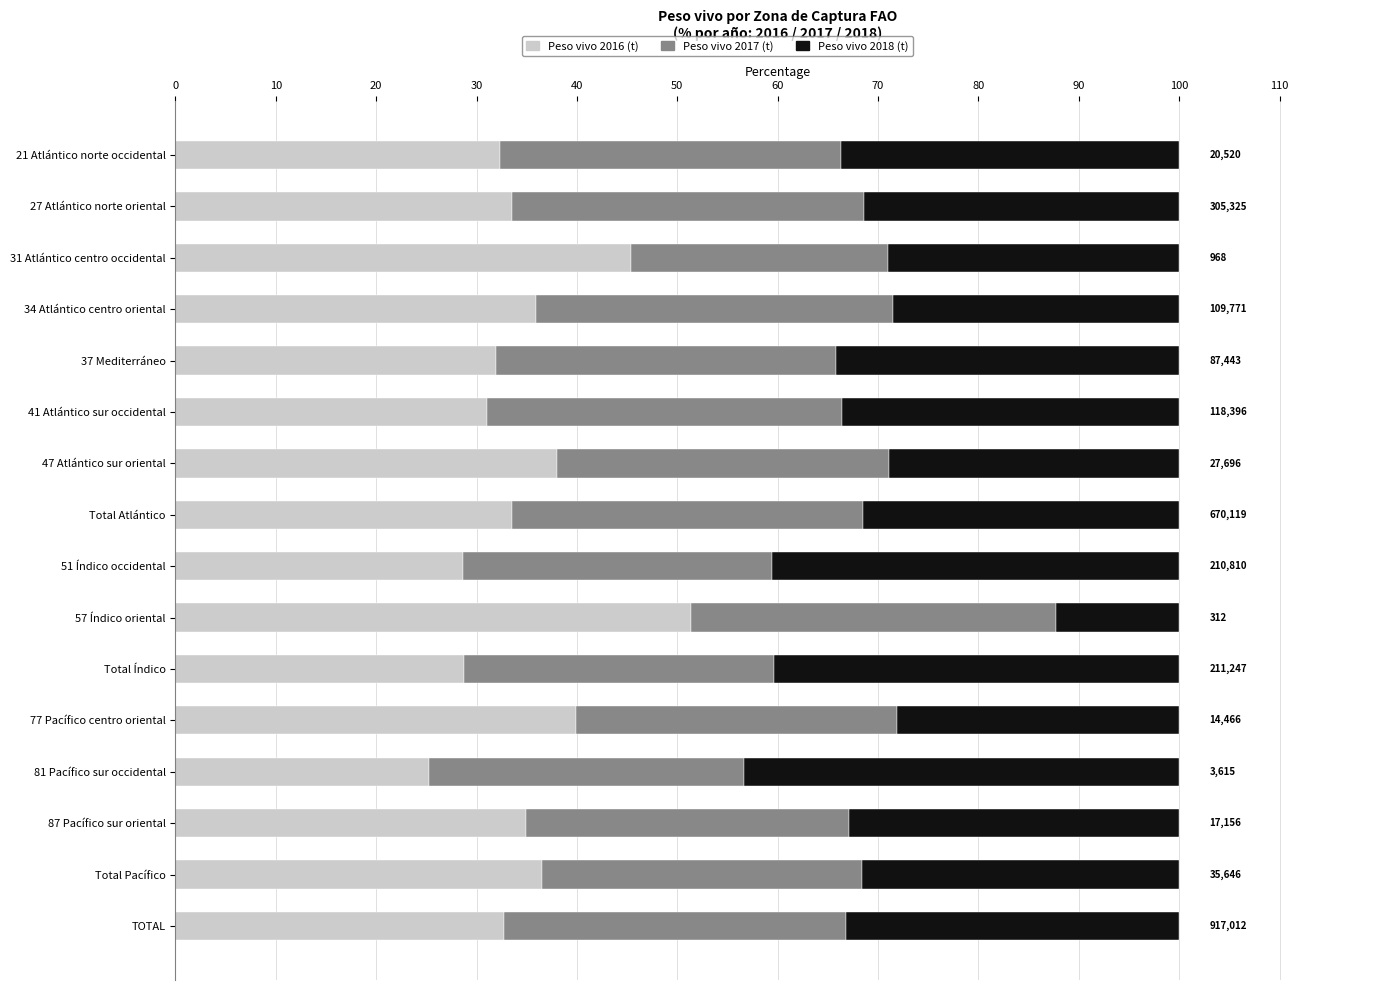

What is the minimum value for Peso vivo 2016 (t)?

25.3